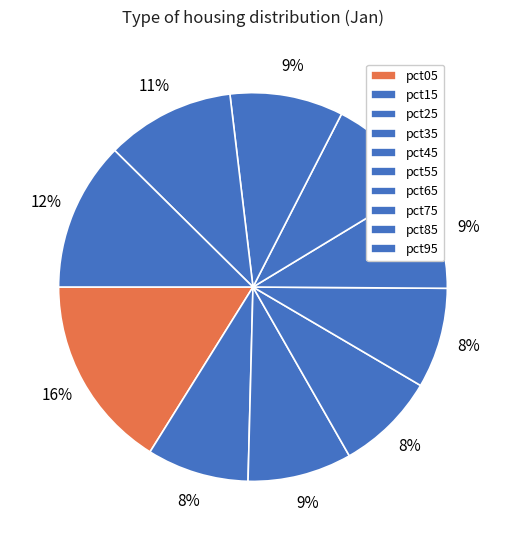

Do pct75 and pct85 together represent more than half of the pie?

No